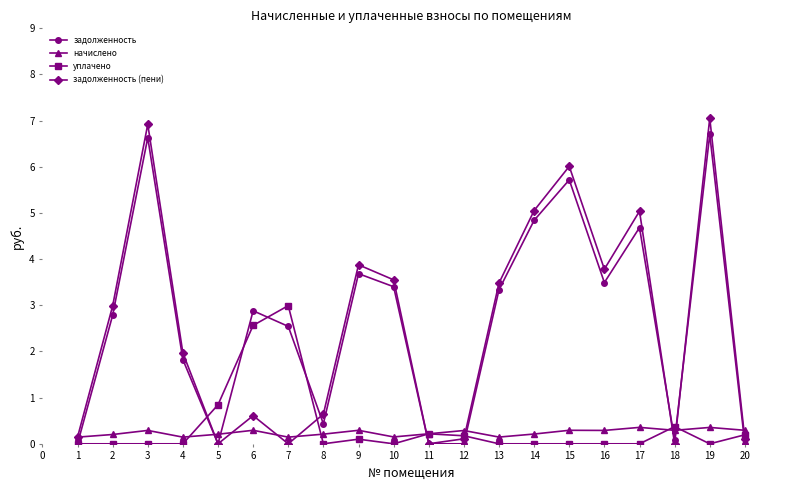

What is the sum of the задолженность values at 17 and 8?

5.1